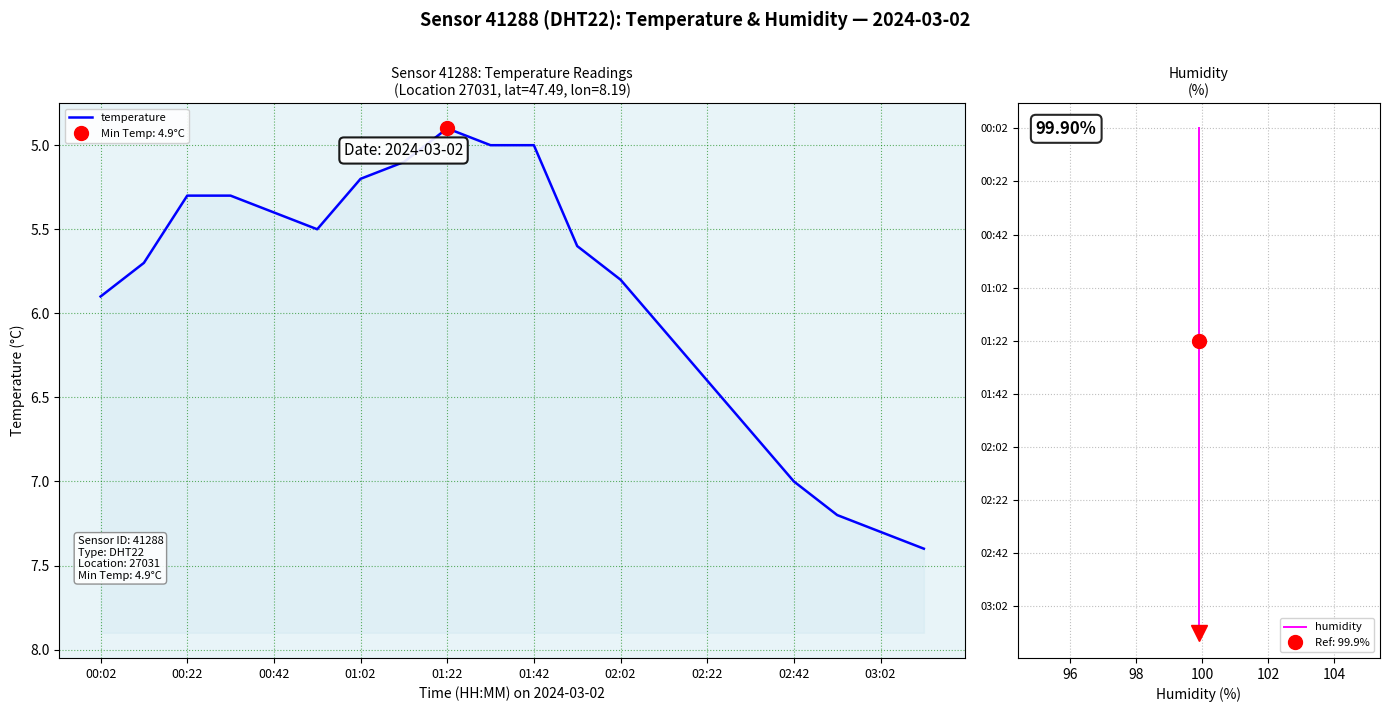

The value of humidity at 00:02 is 8.3. True or false?

False